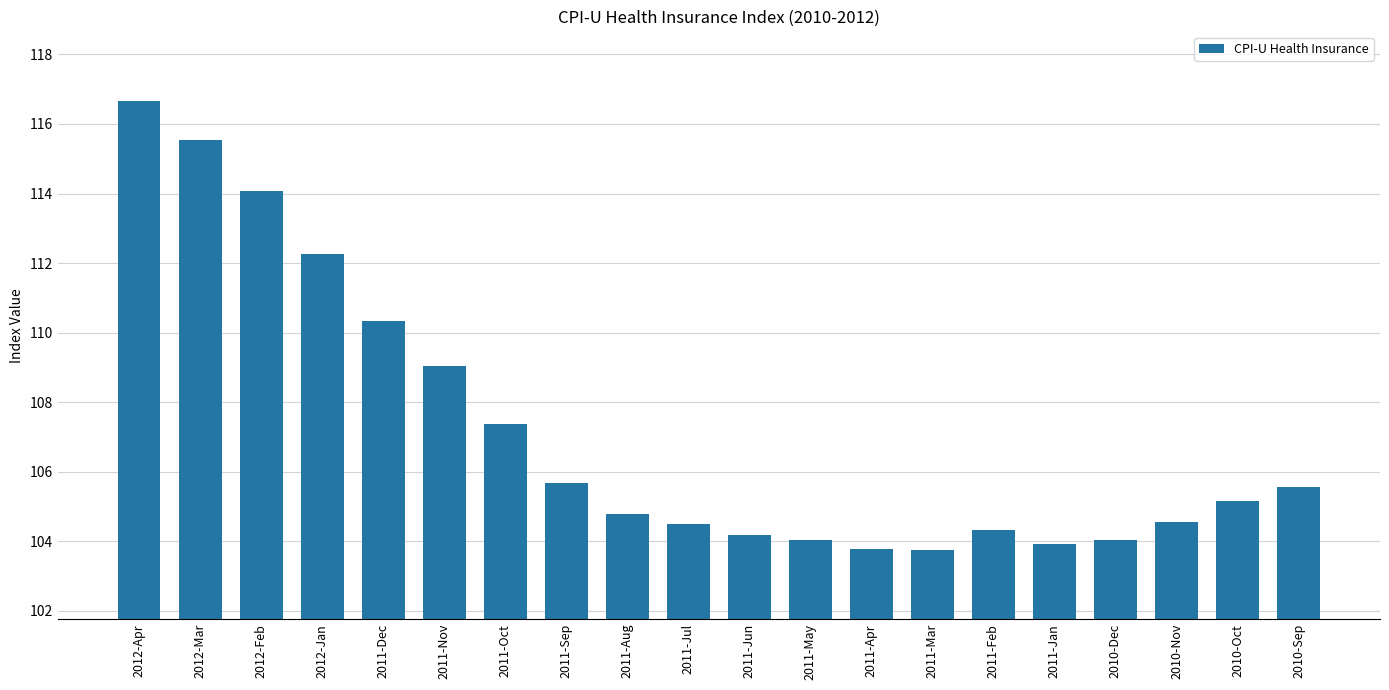

What is the greatest value displayed?

116.7